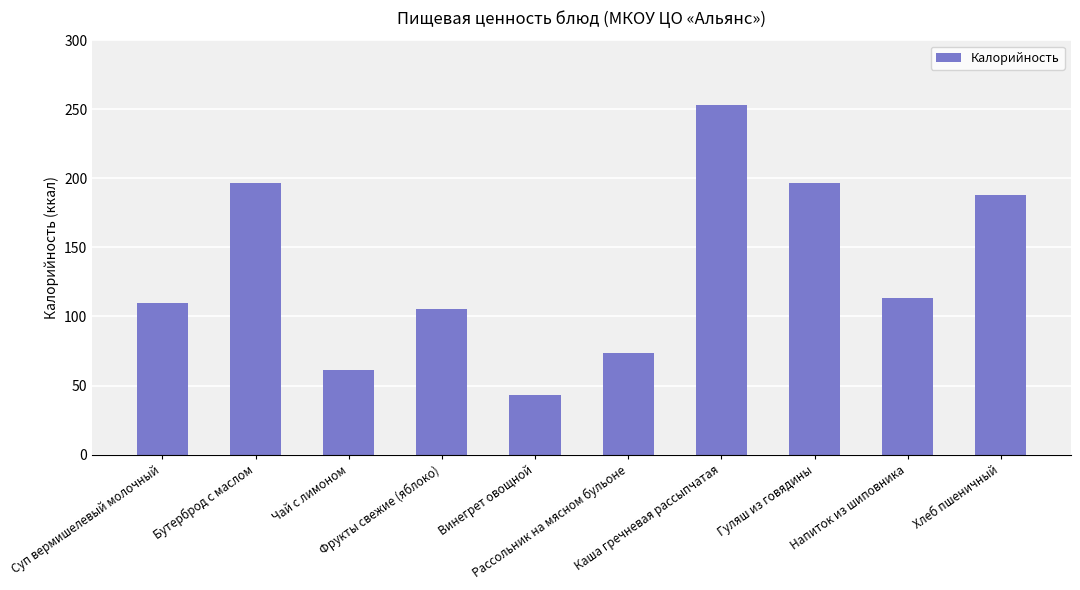

What is the difference between the second highest and minimum values?

153.8